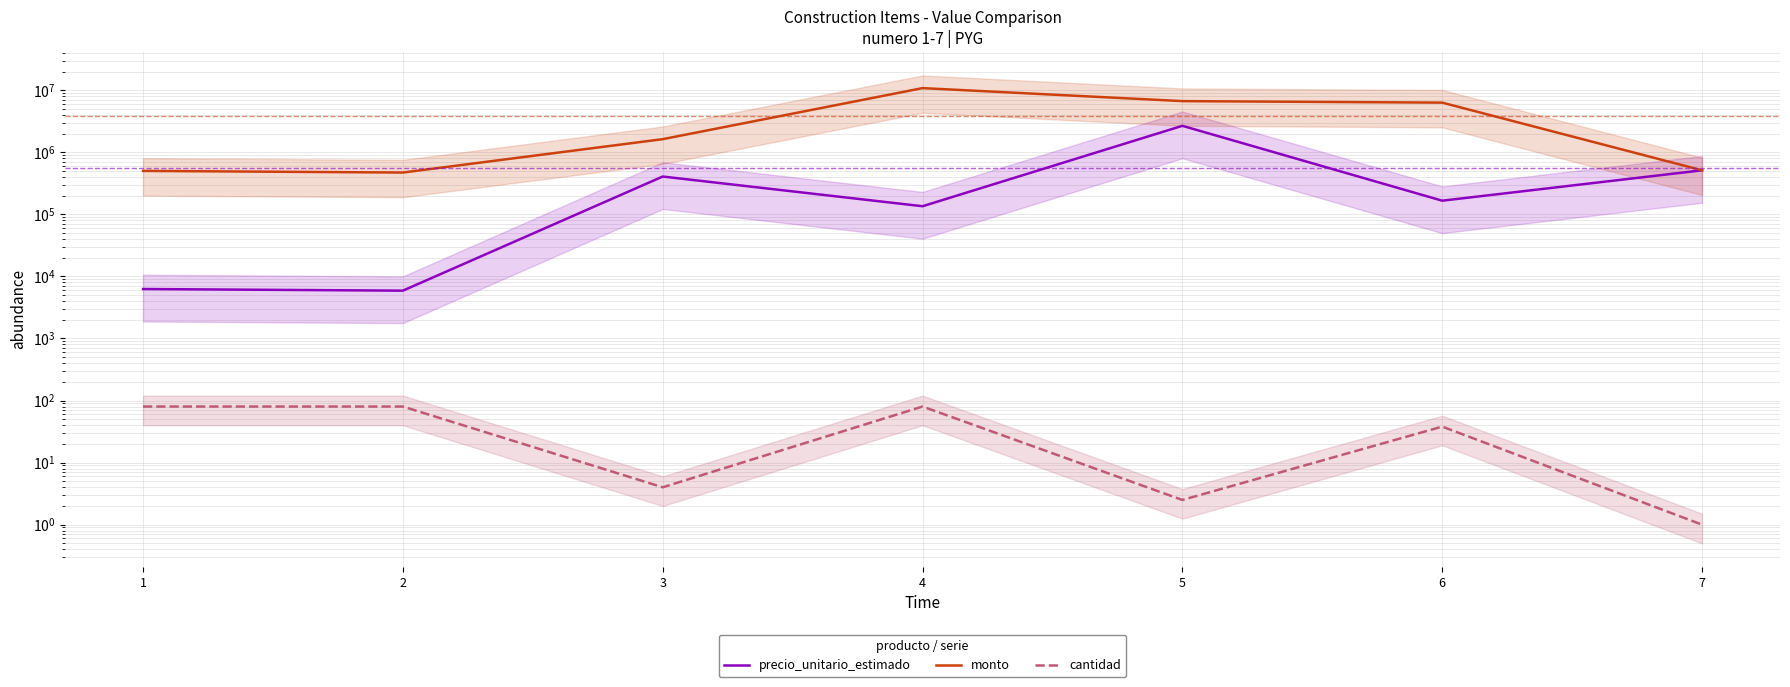

Reading right to left, extract all data points from this chart.

precio_unitario_estimado: 7=511778.0	6=165867.0	5=2666667.0	4=135000.0	3=406245.0	2=5889.0	1=6258.0
monto: 7=511778.0	6=6302946.0	5=6666667.5	4=10800000.0	3=1624980.0	2=471120.0	1=500640.0
cantidad: 7=1.0	6=38.0	5=2.5	4=80.0	3=4.0	2=80.0	1=80.0